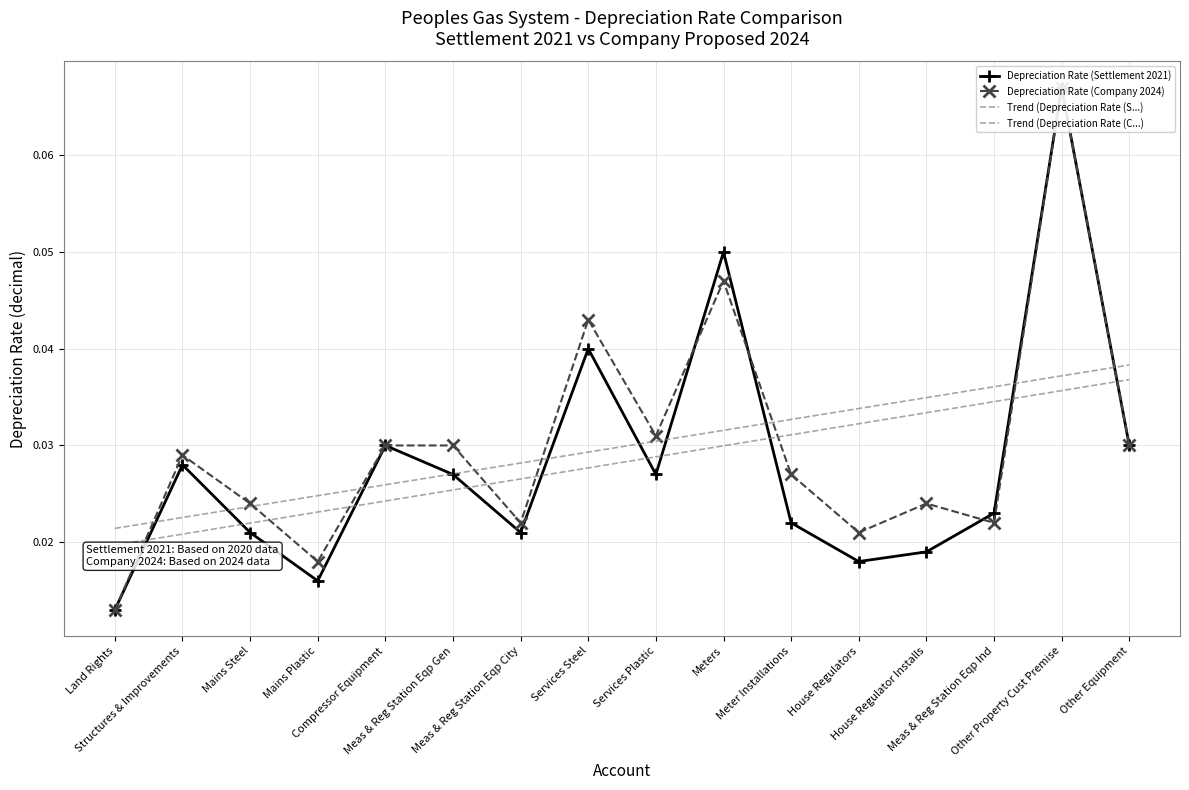

What is the sum of the Trend (Depreciation Rate (S...) values at House Regulator Installs and Structures & Improvements?

0.1